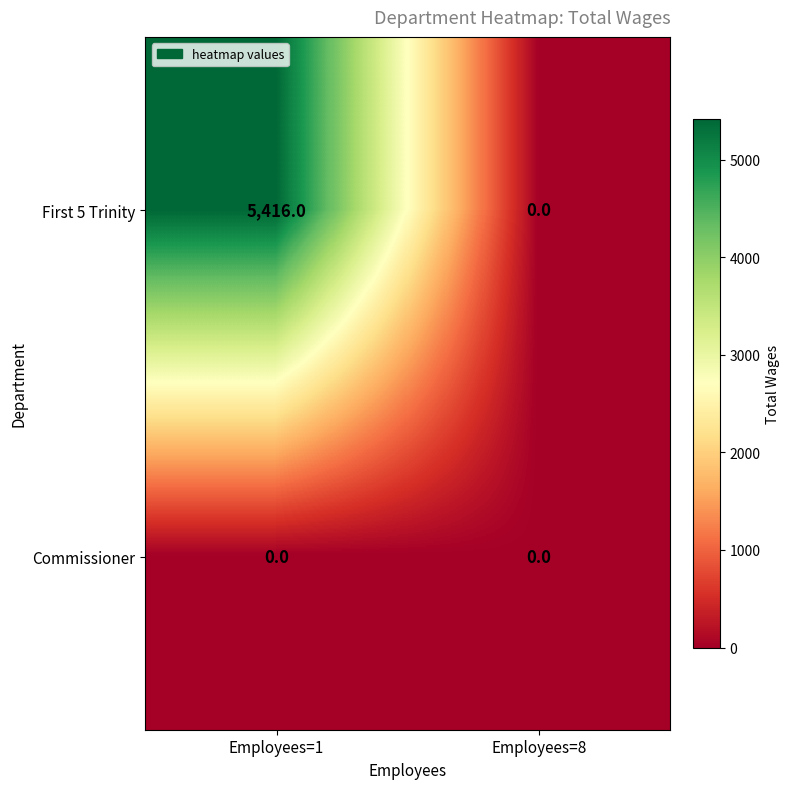

List the series in order of their overall mean, highest first.

First 5 Trinity, Commissioner